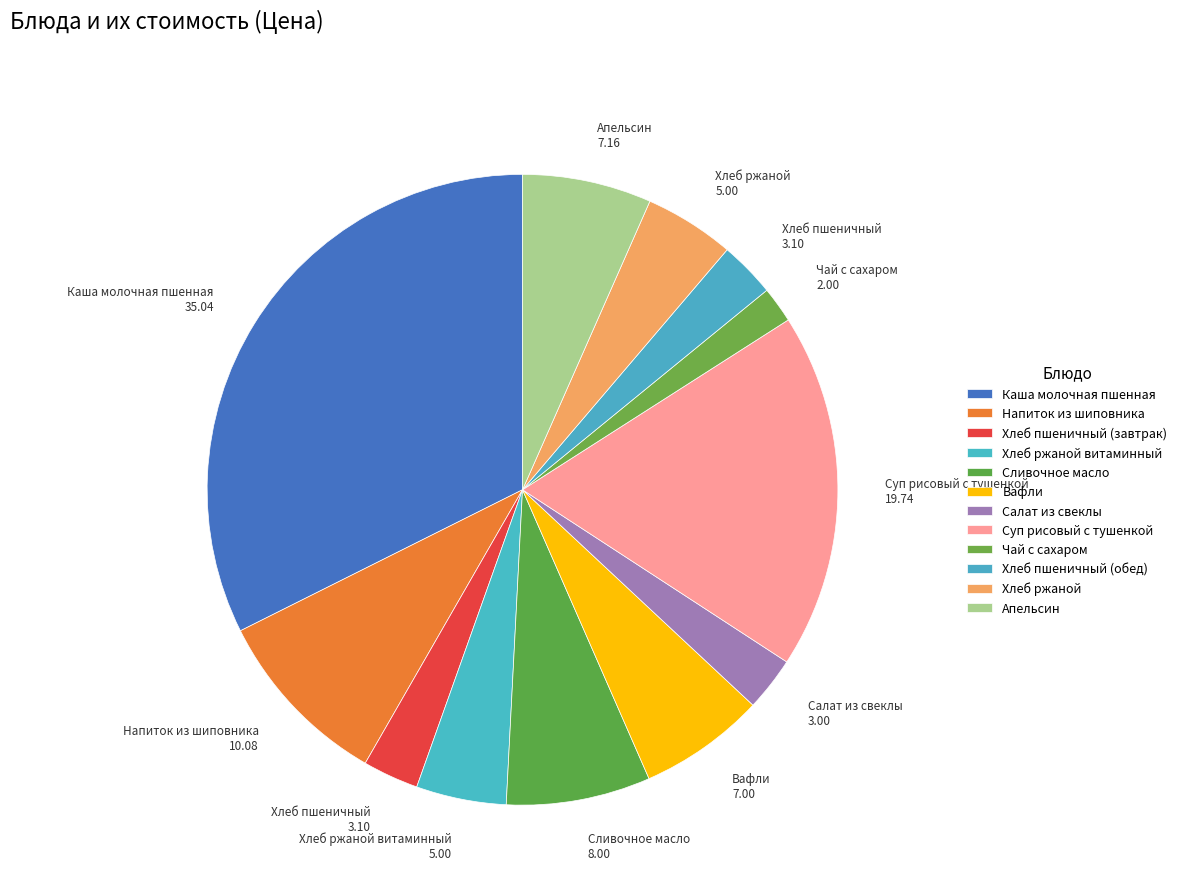

What is the ratio of the value at Хлеб ржаной to the value at Напиток из шиповника?

0.5